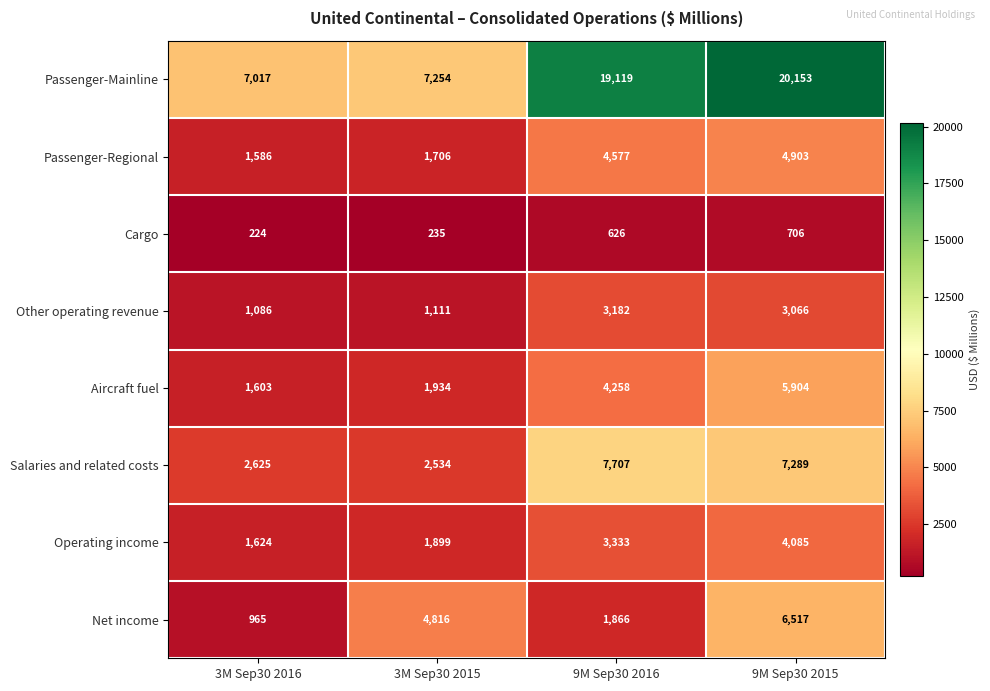

Read the Passenger-Mainline value at 9M Sep30 2016.

19119